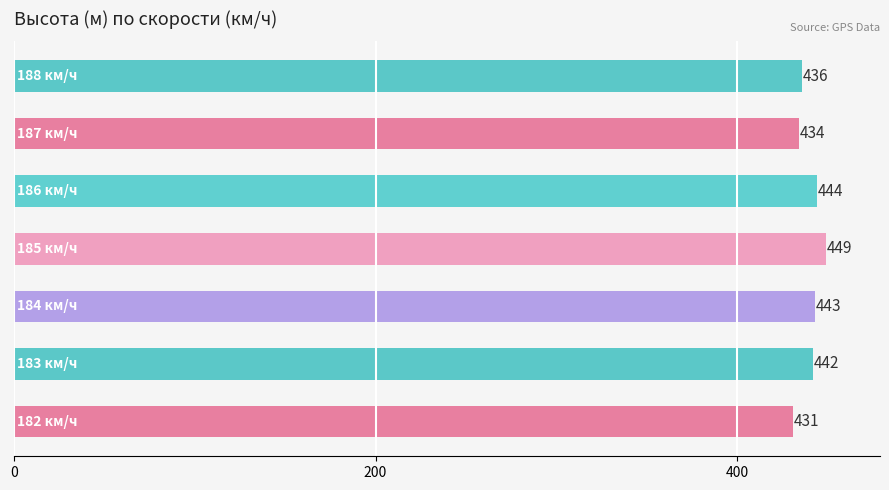

What is the maximum value shown in the chart?

449